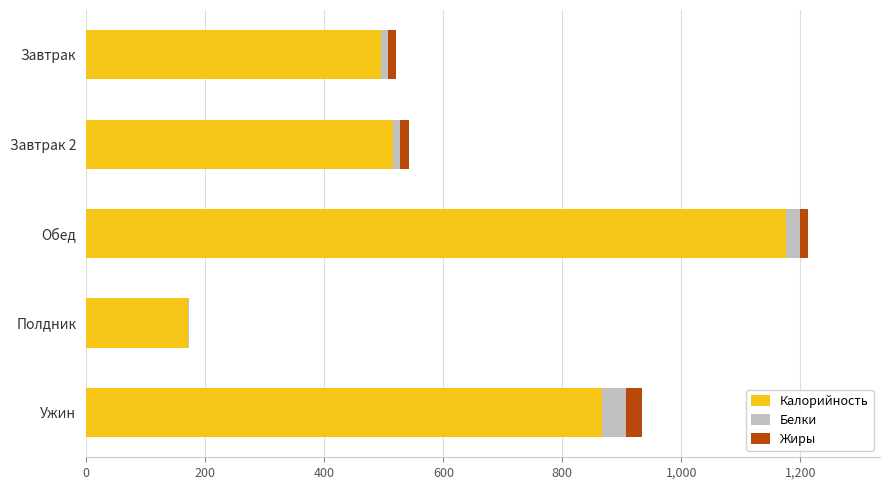

Is it true that Калорийность equals 866.2 at Ужин?

True